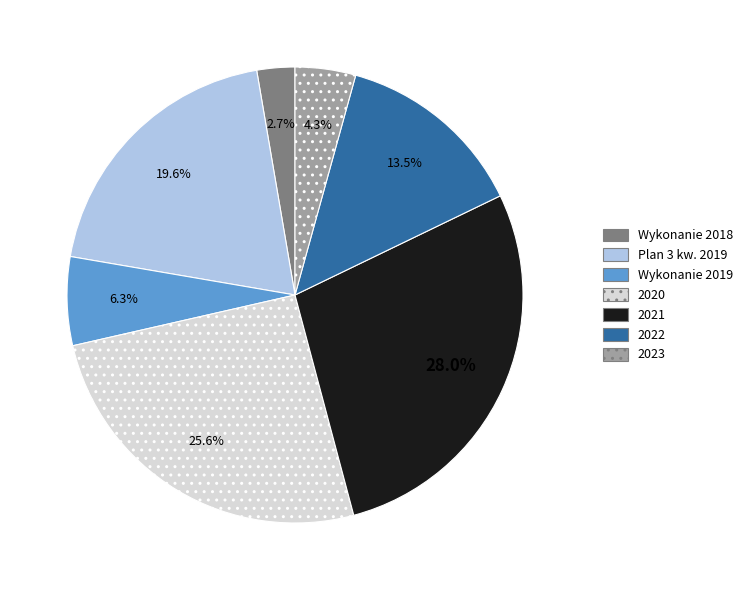

To the nearest percent, what percentage of the pie is Wykonanie 2019?

6%